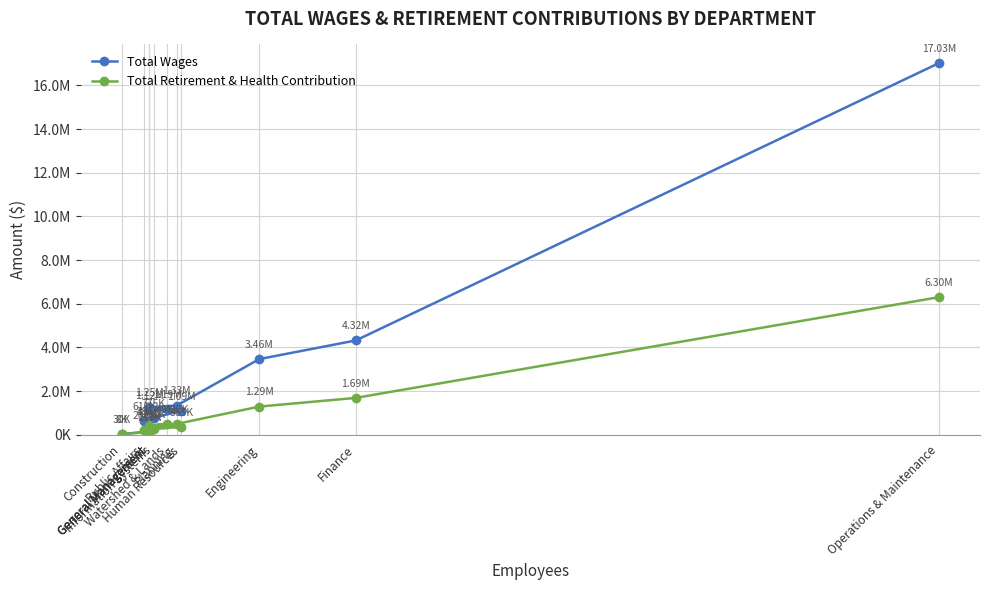

Which series changed the most between Planning and Finance?

Total Wages